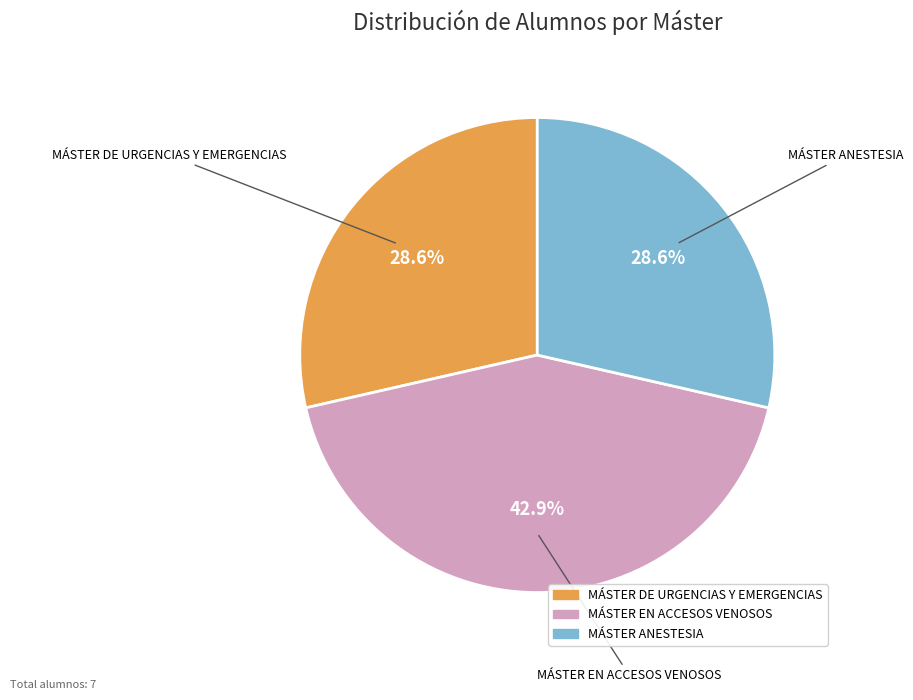

Which slice is the largest?

MÁSTER EN ACCESOS VENOSOS